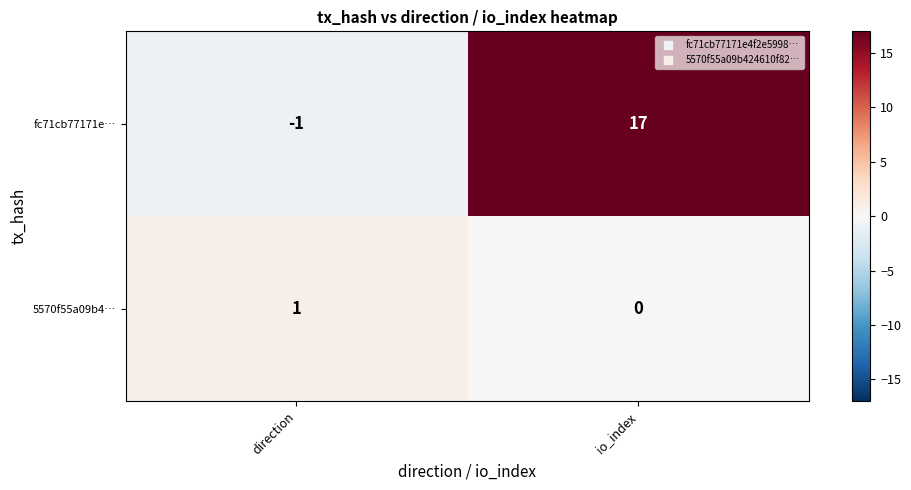

Which series has the largest range (max minus min)?

fc71cb77171e…